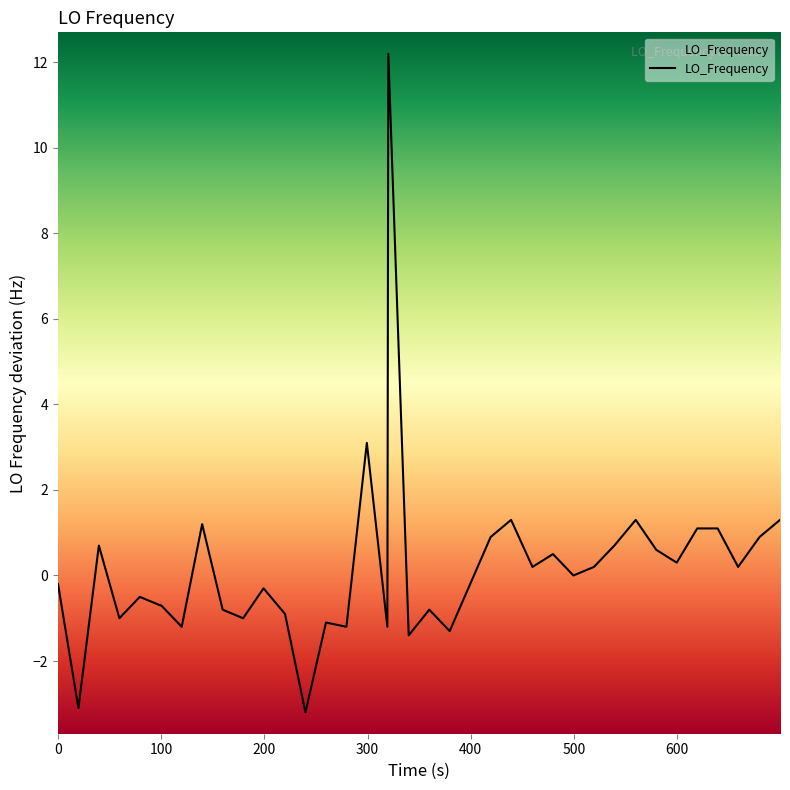

What is the minimum value shown in the chart?

-3.2